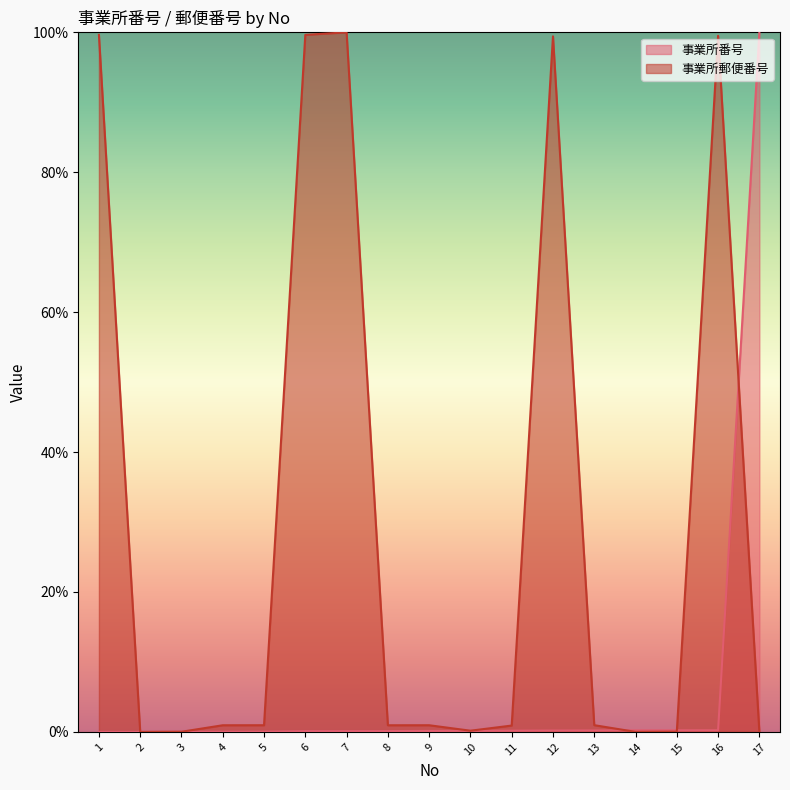

What is the sum of the 事業所郵便番号 values at 6 and 9?

1.0